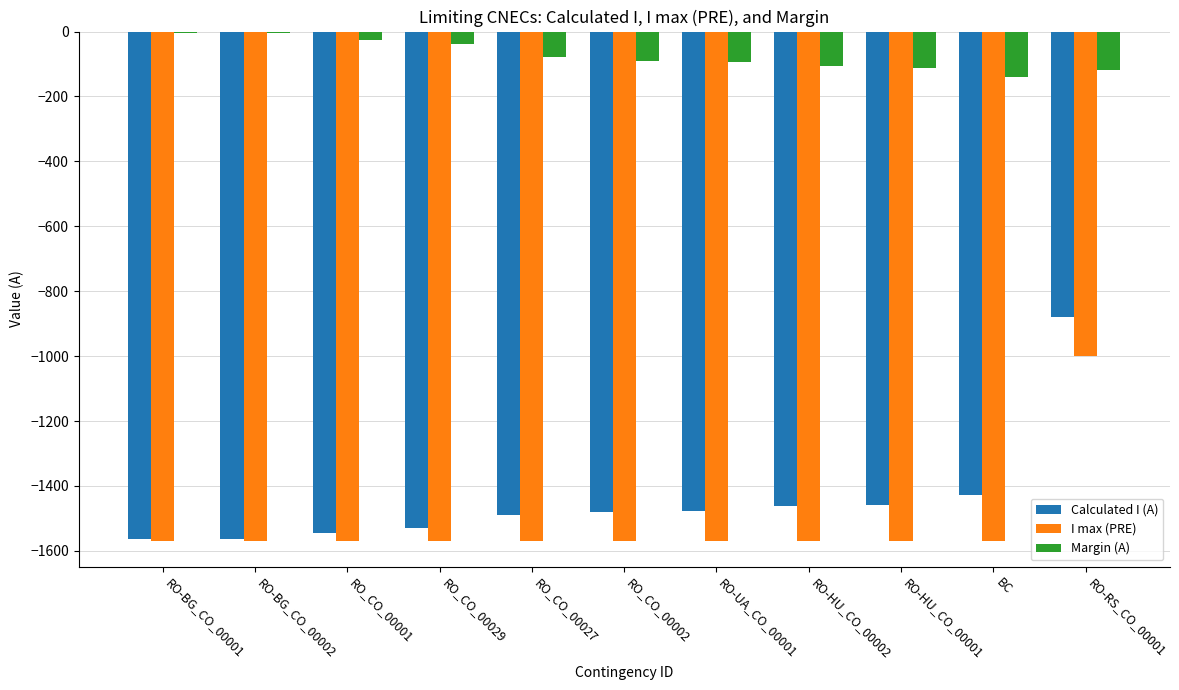

What is the value of the Margin (A) bar at the 2nd from the left?

-6